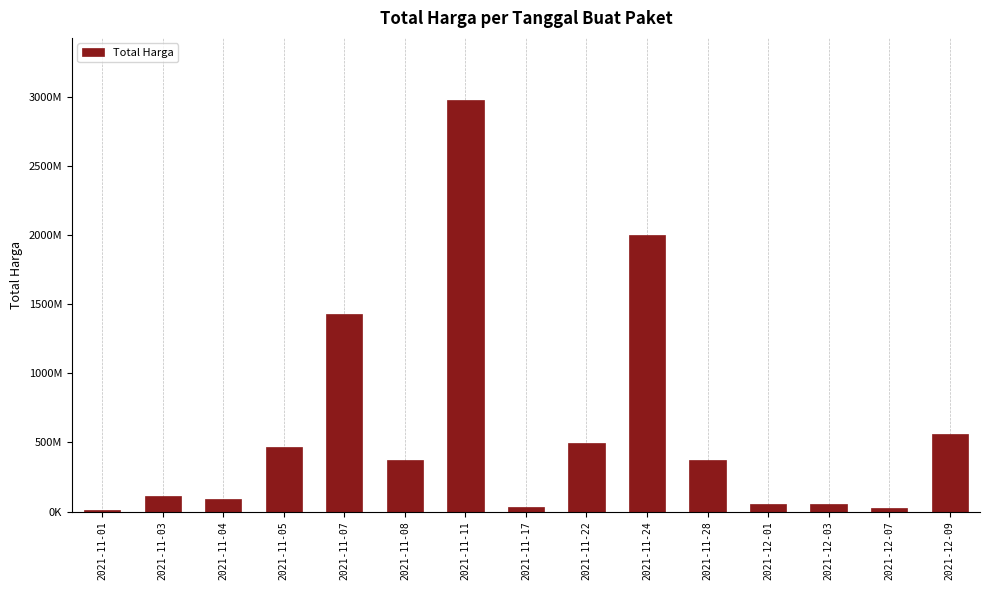

Are the bars horizontal?

No